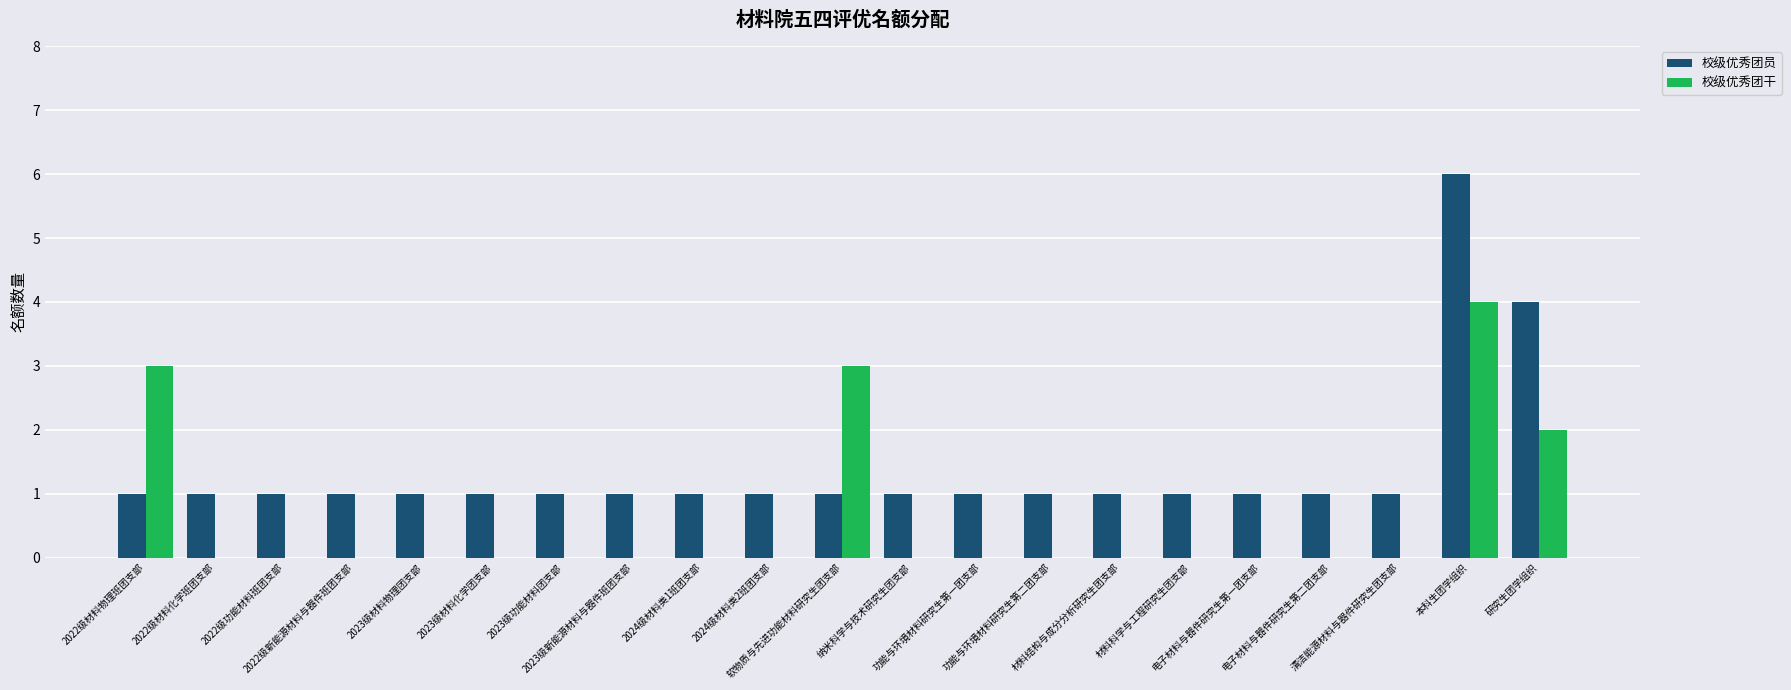

What is the sum of all 校级优秀团干 values?

12